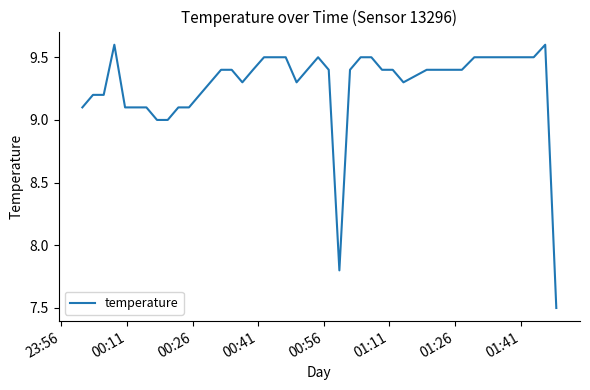

How many categories are shown in the chart?

40